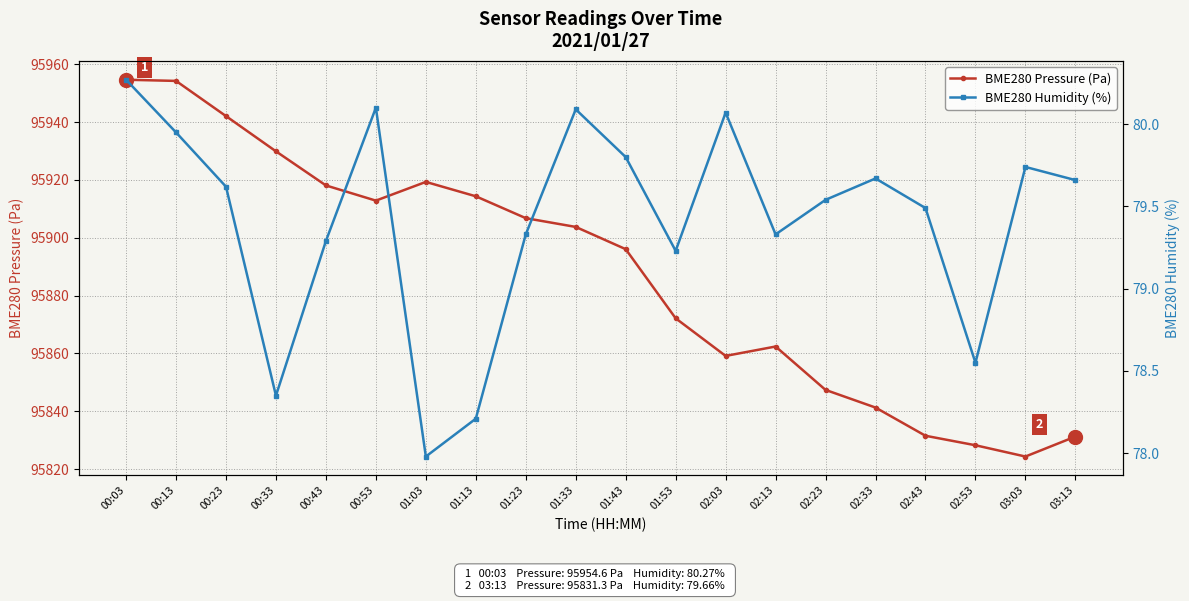

Which series has the largest range (max minus min)?

BME280 Pressure (Pa)